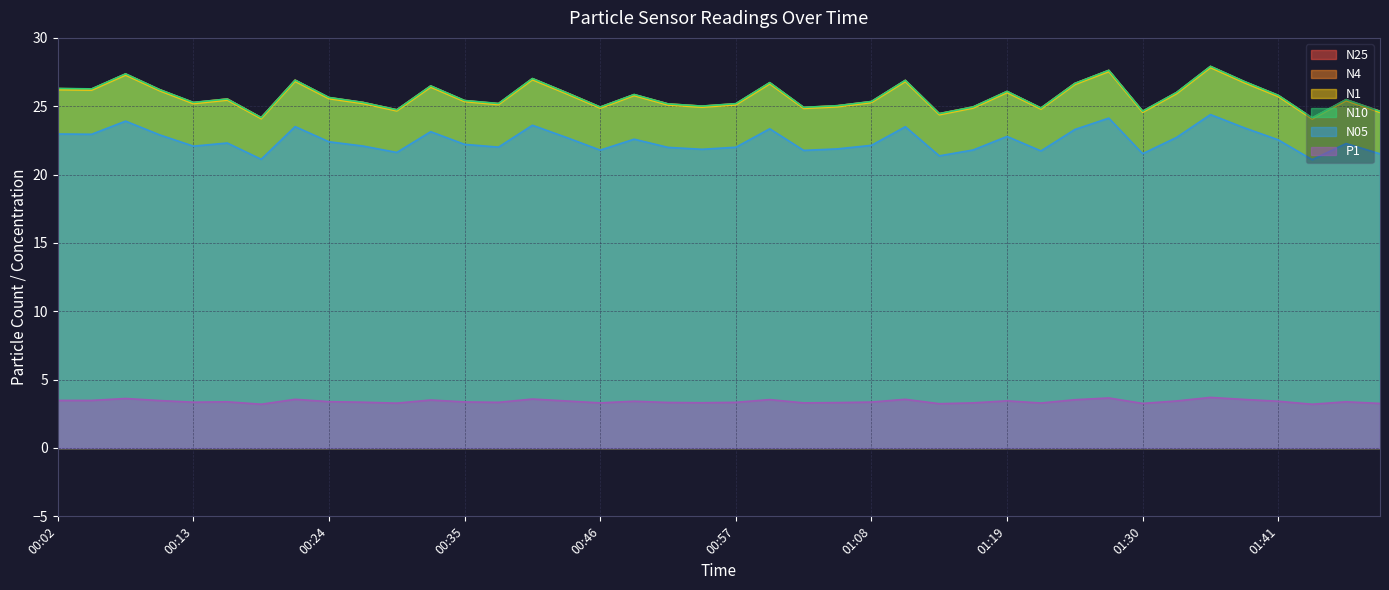

Reading left to right, list all the values displayed in this chart.

N25: 26.3	26.2	27.4	26.2	25.3	25.5	24.2	26.9	25.6	25.3	24.7	26.5	25.4	25.2	27.0	26.0	24.9	25.8	25.2	25.0	25.2	26.7	24.9	25.0	25.3	26.9	24.4	24.9	26.1	24.9	26.7	27.6	24.6	26.0	27.9	26.8	25.8	24.1	25.5	24.6
N4: 26.3	26.3	27.4	26.2	25.3	25.5	24.2	26.9	25.6	25.3	24.7	26.5	25.4	25.2	27.0	26.0	24.9	25.9	25.2	25.0	25.2	26.7	24.9	25.0	25.3	26.9	24.5	24.9	26.1	24.9	26.7	27.6	24.6	26.0	27.9	26.8	25.8	24.1	25.5	24.6
N1: 26.2	26.2	27.3	26.1	25.2	25.4	24.1	26.8	25.6	25.2	24.7	26.4	25.3	25.1	26.9	25.9	24.9	25.8	25.1	24.9	25.1	26.6	24.8	25.0	25.3	26.8	24.4	24.9	26.0	24.8	26.6	27.5	24.6	25.9	27.8	26.7	25.7	24.1	25.4	24.6
N10: 26.3	26.3	27.4	26.2	25.3	25.5	24.2	26.9	25.6	25.3	24.7	26.5	25.4	25.2	27.0	26.0	24.9	25.9	25.2	25.0	25.2	26.7	24.9	25.0	25.4	26.9	24.5	24.9	26.1	24.9	26.7	27.6	24.6	26.0	27.9	26.8	25.8	24.1	25.5	24.6
N05: 23.0	22.9	23.9	22.9	22.1	22.3	21.1	23.5	22.4	22.1	21.6	23.1	22.2	22.0	23.6	22.7	21.8	22.6	22.0	21.9	22.0	23.4	21.8	21.9	22.1	23.5	21.4	21.8	22.8	21.7	23.3	24.1	21.5	22.7	24.4	23.4	22.5	21.1	22.3	21.5
P1: 3.5	3.5	3.6	3.5	3.4	3.4	3.2	3.6	3.4	3.4	3.3	3.5	3.4	3.3	3.6	3.4	3.3	3.4	3.3	3.3	3.3	3.5	3.3	3.3	3.4	3.6	3.2	3.3	3.5	3.3	3.5	3.7	3.3	3.4	3.7	3.5	3.4	3.2	3.4	3.3